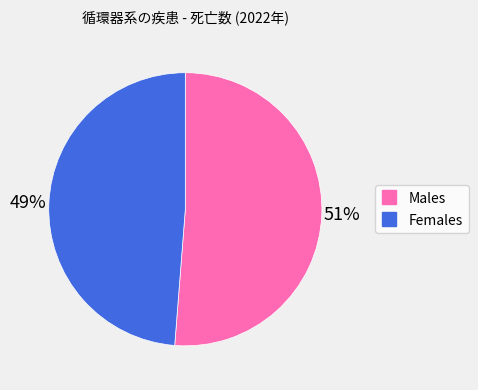

Is there any slice that represents more than half of the pie?

Yes